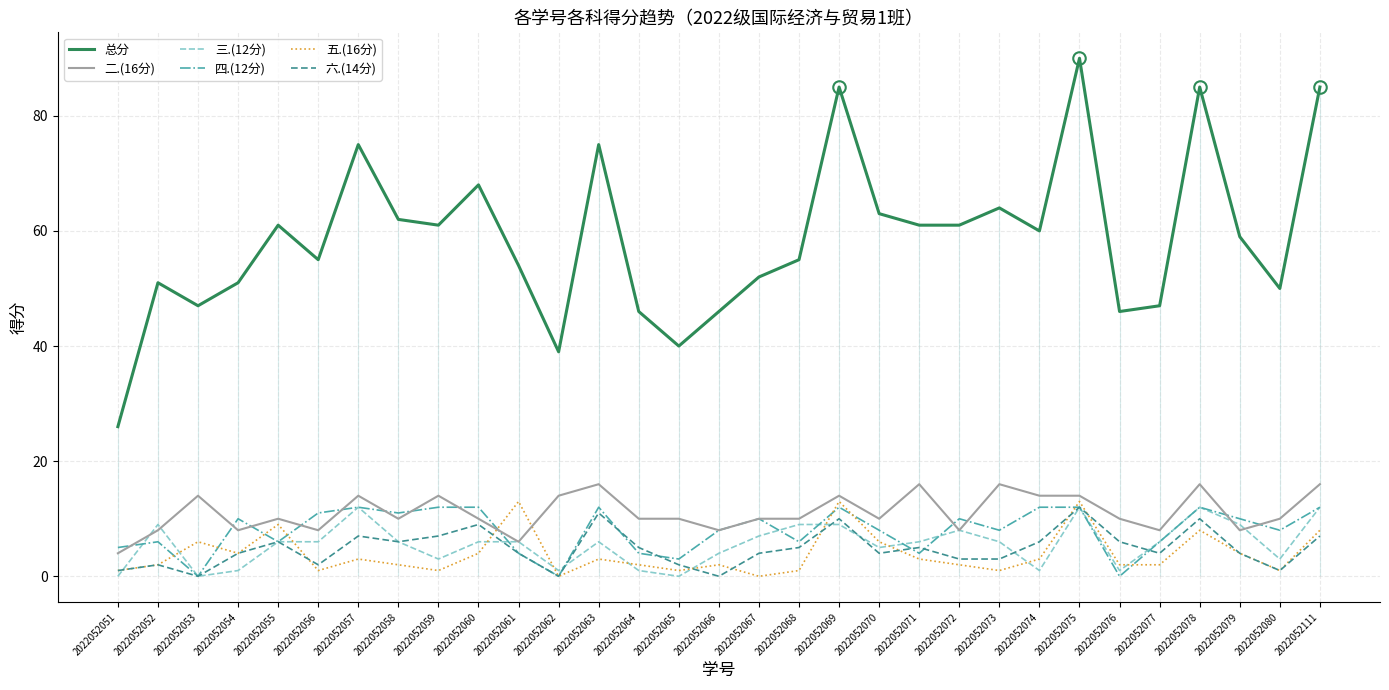

True or false: 四.(12分) has more than 2 points higher than both neighbors.

True